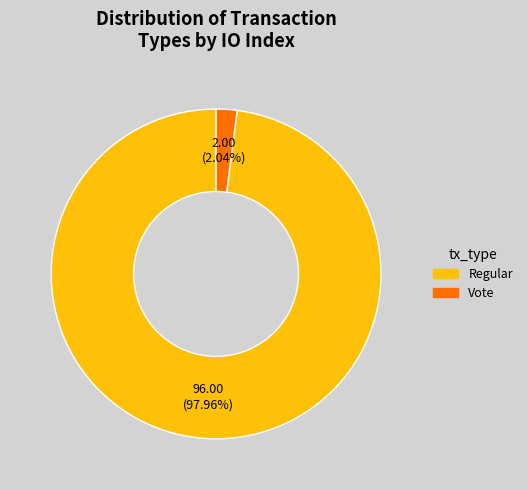

To the nearest percent, what percentage of the pie is Vote?

2%